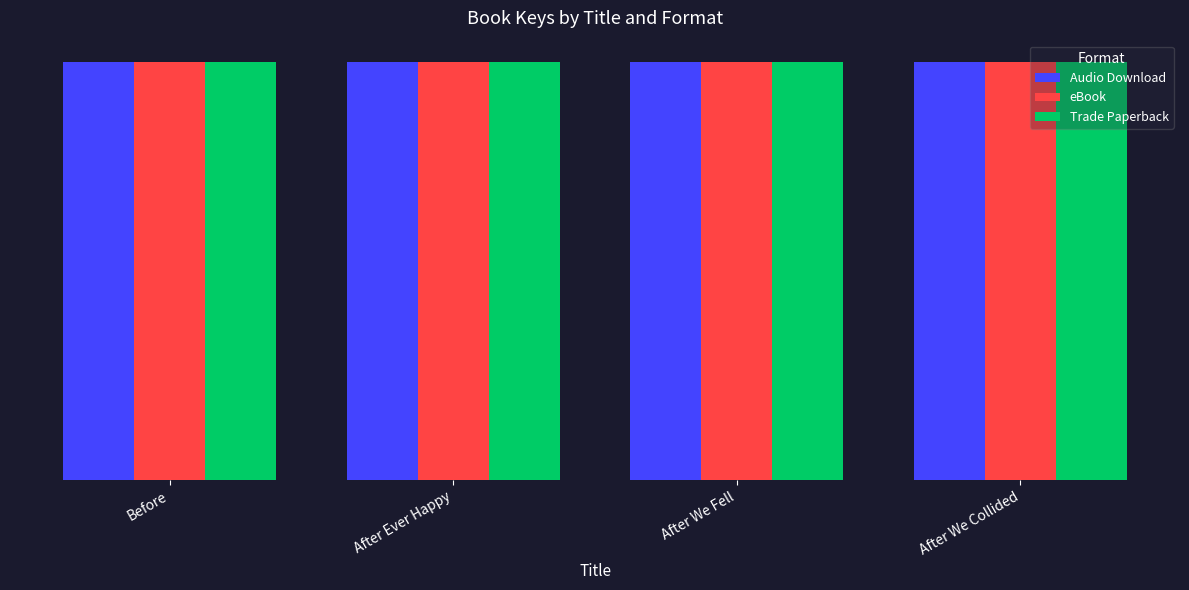

Are the bars horizontal?

No